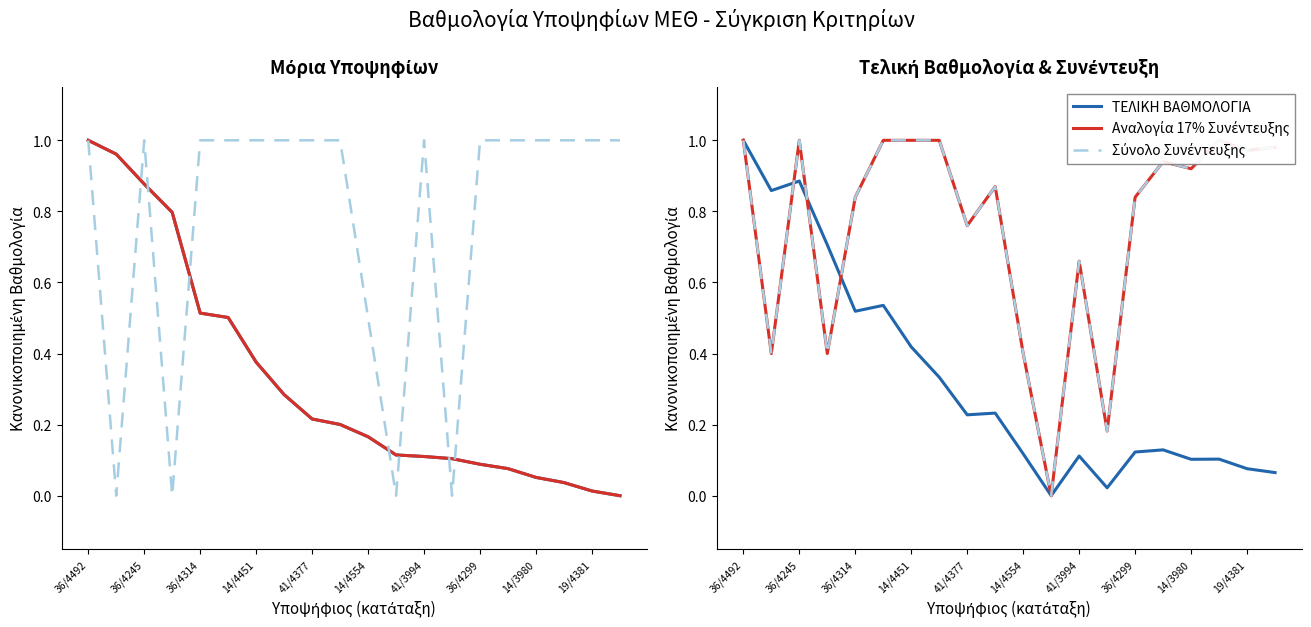

What is the difference between the maximum and minimum values in the Ιατρικές Πράξεις series?

1.0